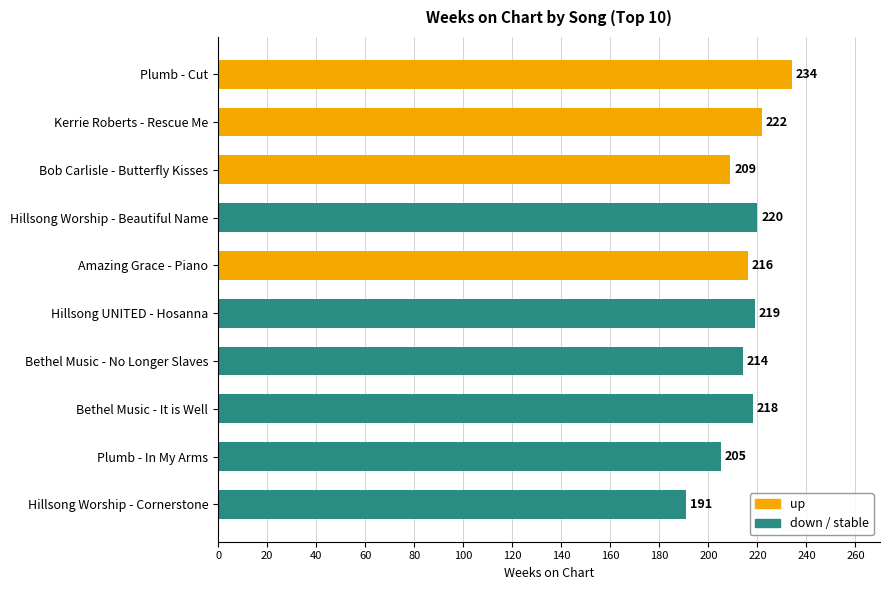

Rank the categories by value from lowest to highest.

Hillsong Worship - Cornerstone, Plumb - In My Arms, Bob Carlisle - Butterfly Kisses, Bethel Music - No Longer Slaves, Amazing Grace - Piano, Bethel Music - It is Well, Hillsong UNITED - Hosanna, Hillsong Worship - Beautiful Name, Kerrie Roberts - Rescue Me, Plumb - Cut